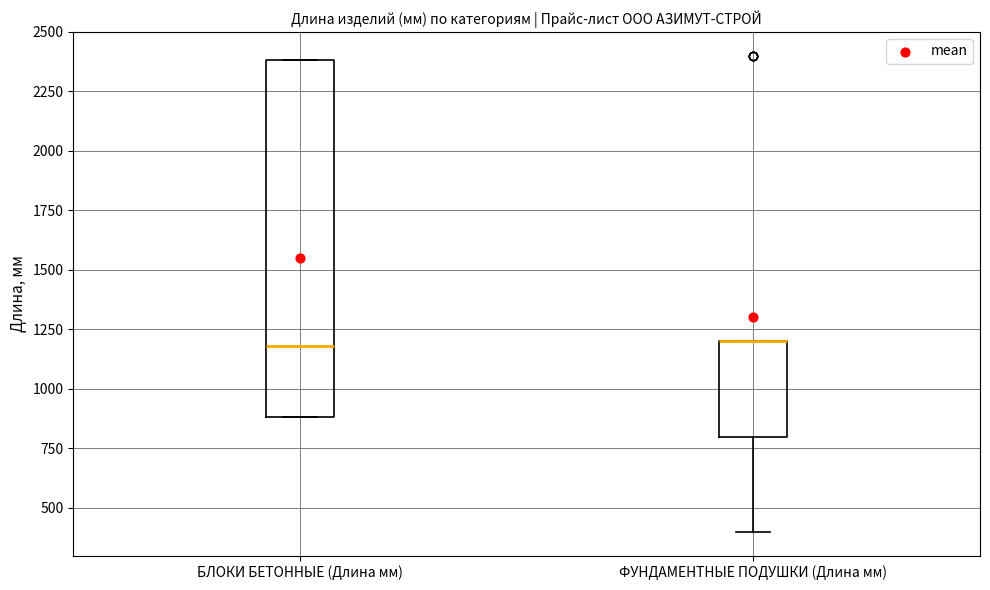

Reading left to right, transcribe this box plot: for each box, give where its median line is, the range the box spans, and where its two whiskers end, as read against the y-axis. The values are not printed on the chart, so give them approximately, as read against the axis.

БЛОКИ БЕТОННЫЕ (Длина мм): median 1200, box 900 to 2400, whiskers 900 to 2400
ФУНДАМЕНТНЫЕ ПОДУШКИ (Длина мм): median 1200 (drawn on the box's upper edge), box 800 to 1200, whiskers 400 to 1200